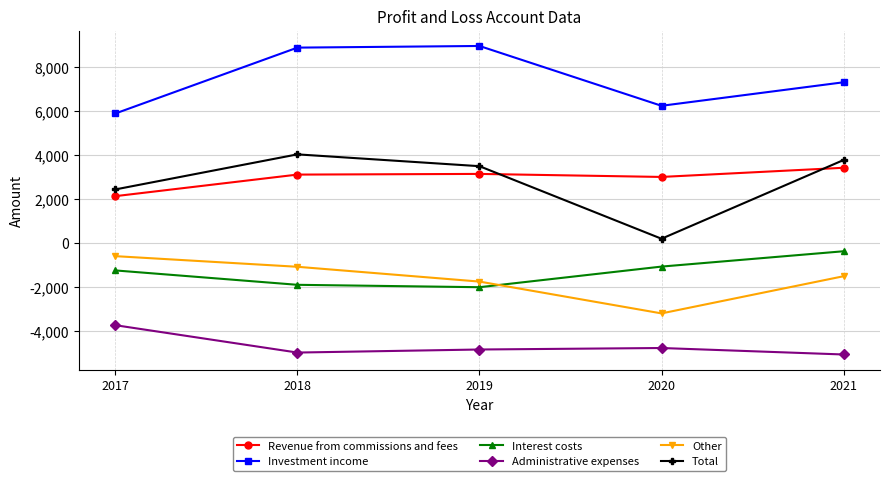

List the series in order of their peak value, highest first.

Investment income, Total, Revenue from commissions and fees, Interest costs, Other, Administrative expenses